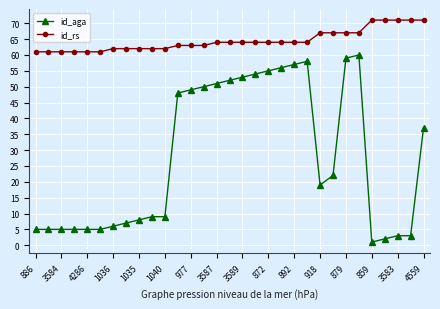

Which series has the largest range (max minus min)?

id_aga